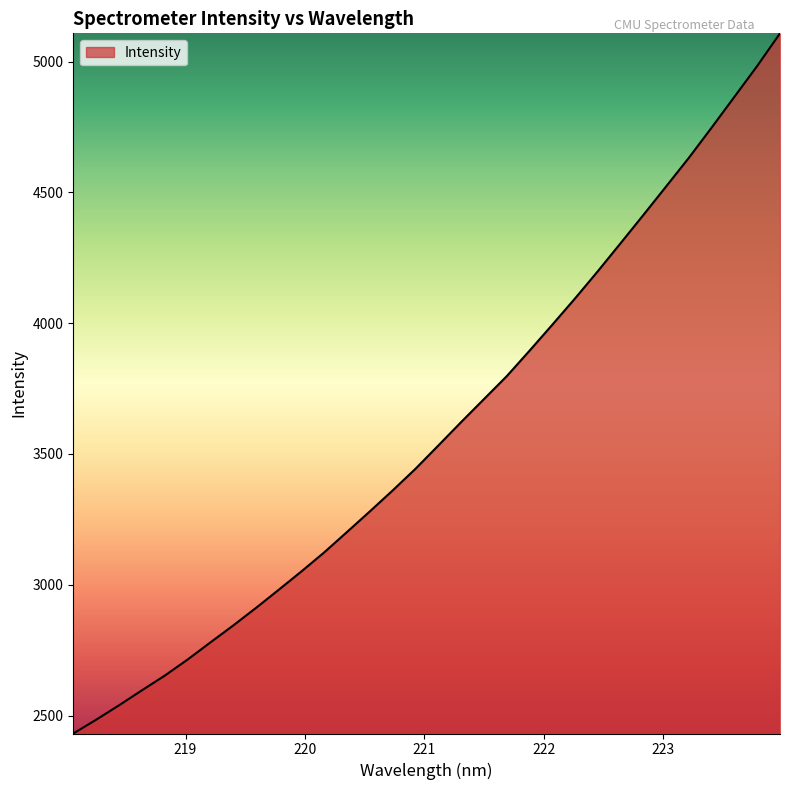

What is the smallest value displayed?

2431.6